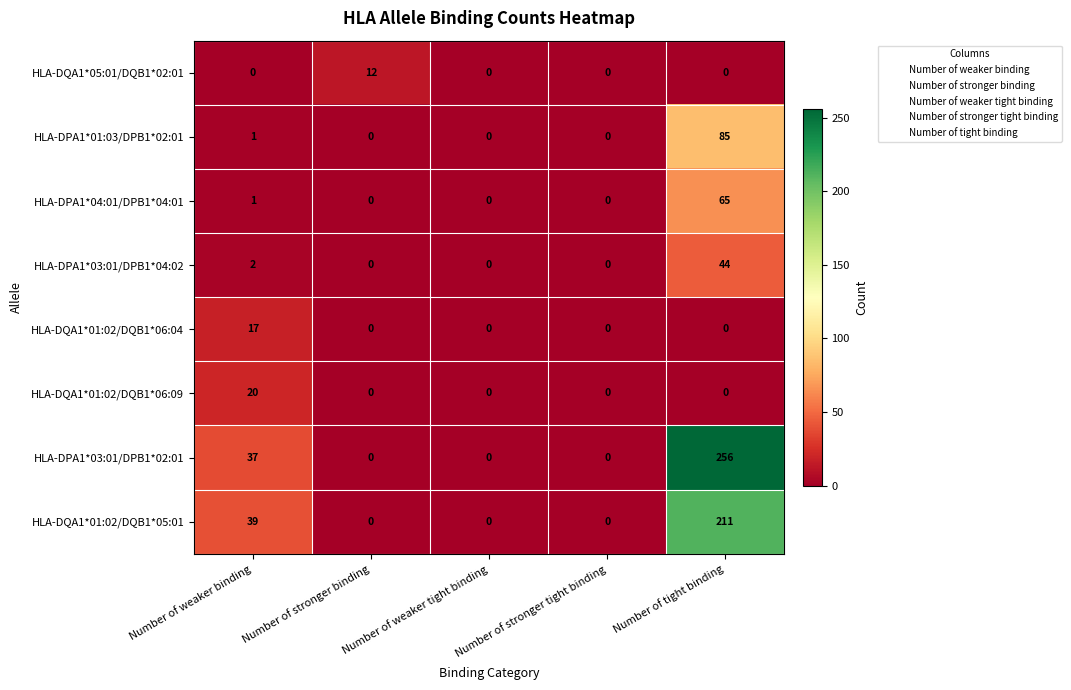

What is the total value across all series at Number of weaker binding?

117